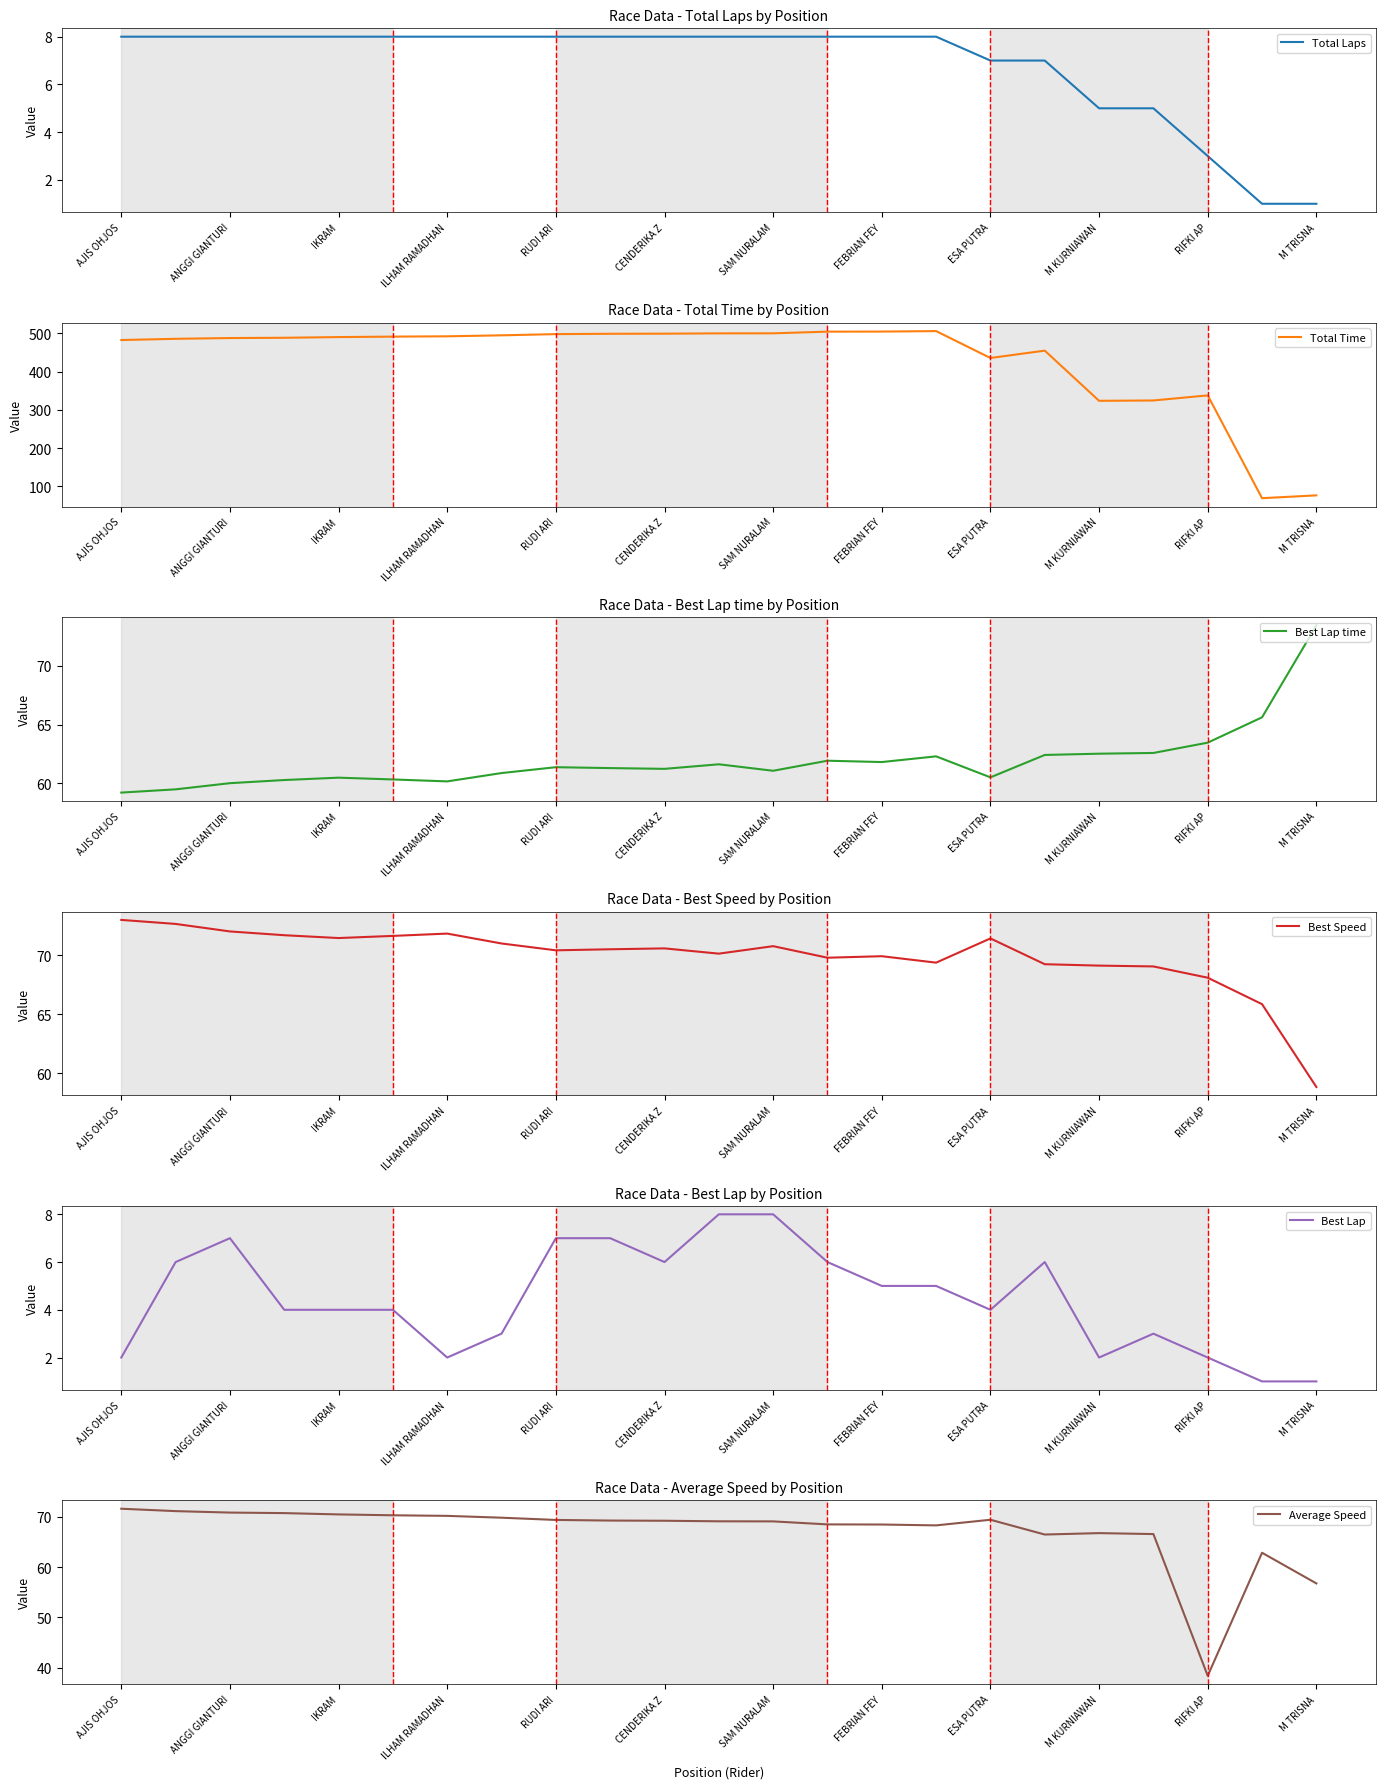

True or false: Total Laps has a value of 8 at RUDI ARI.

True